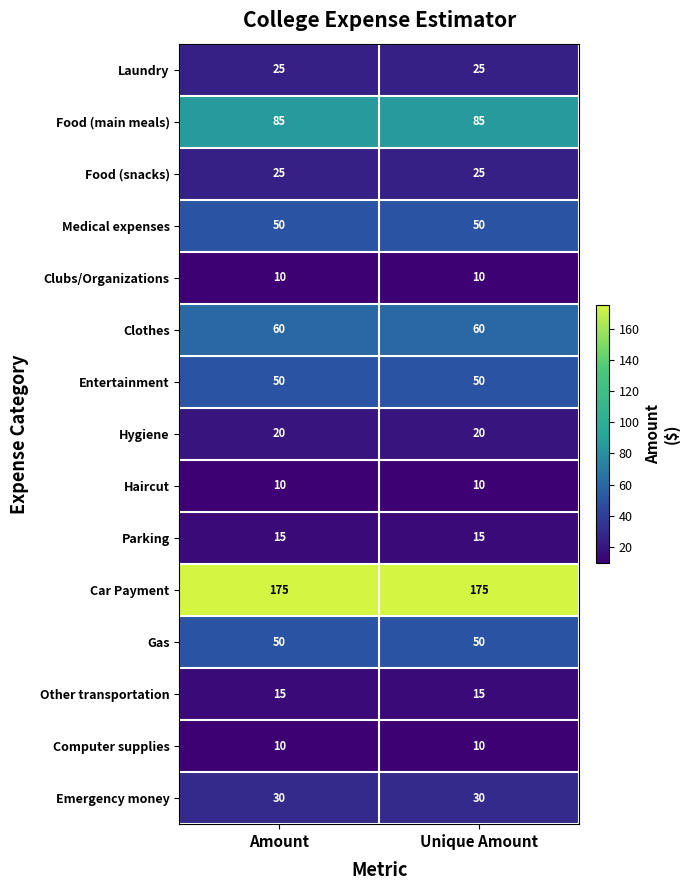

Is it true that Hygiene equals 7 at Amount?

False